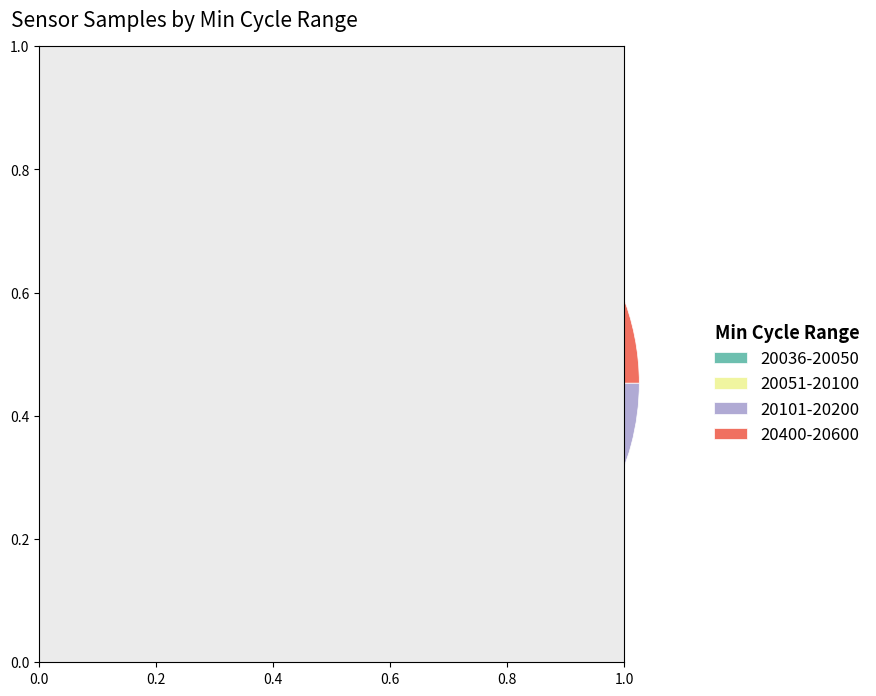

Is there any slice that represents more than half of the pie?

No